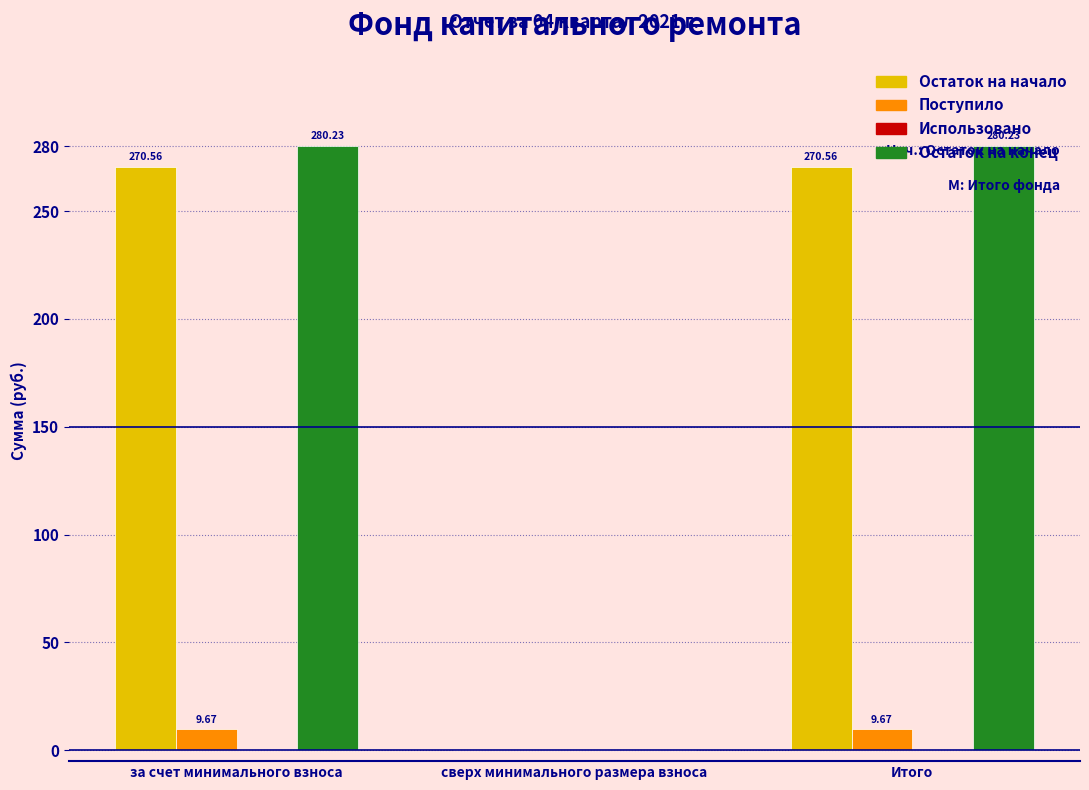

Which series changed the most between за счет минимального взноса and сверх минимального размера взноса?

Остаток на конец